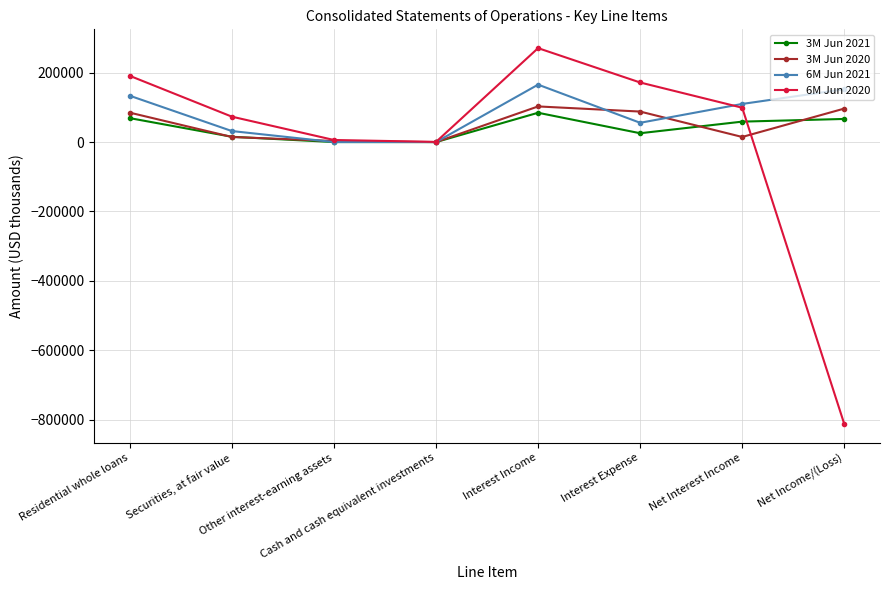

Which series has the widest spread of values?

6M Jun 2020